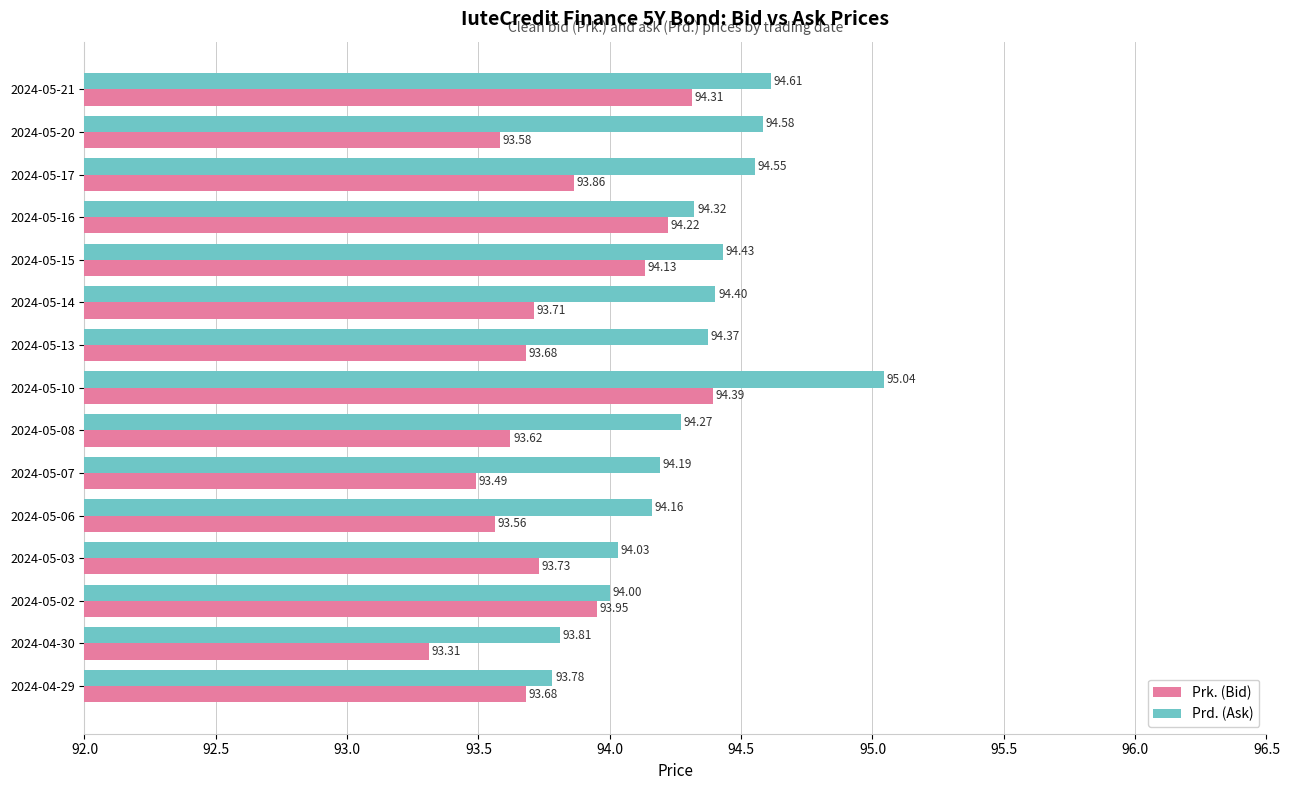

What is the average value of the Prd. (Ask) series?

94.3